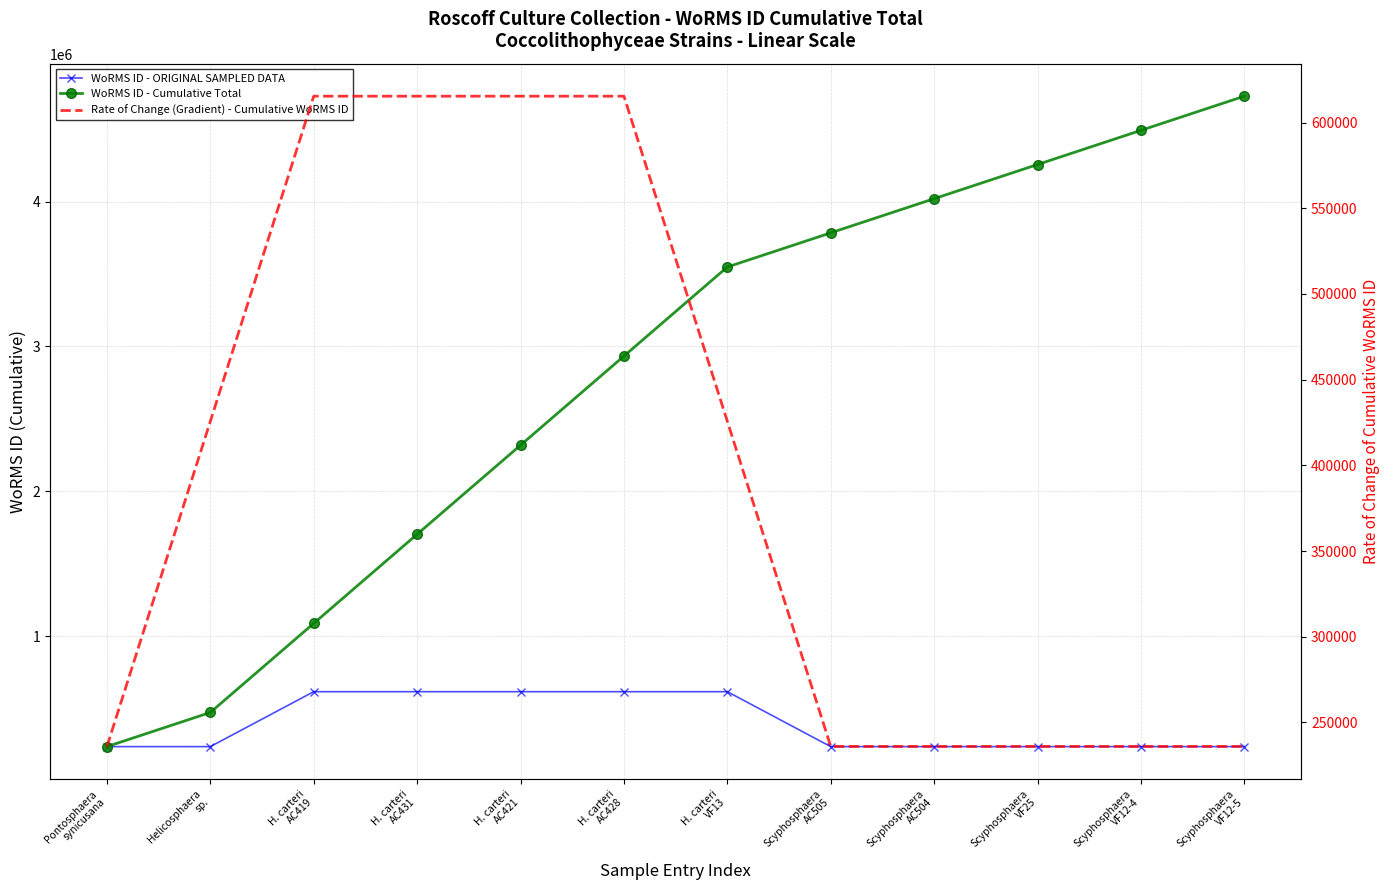

What is the greatest value displayed?

4728884